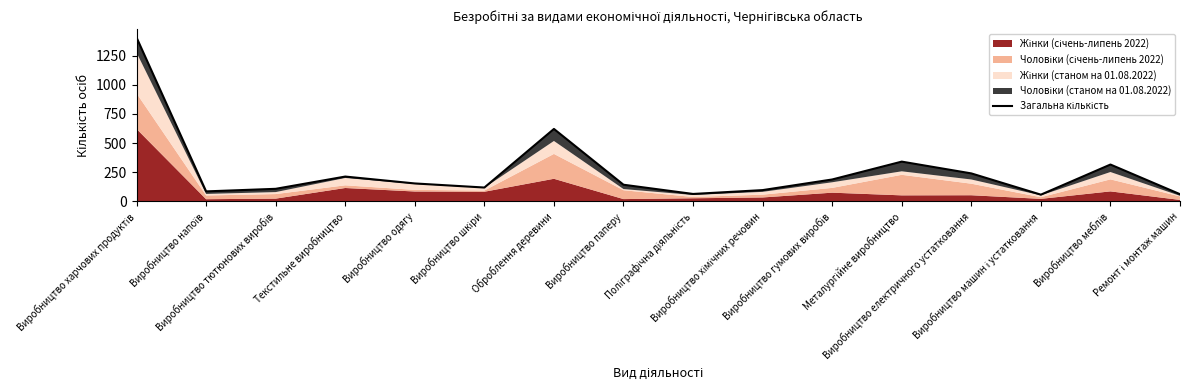

The value at Виробництво паперу is 189. True or false?

False